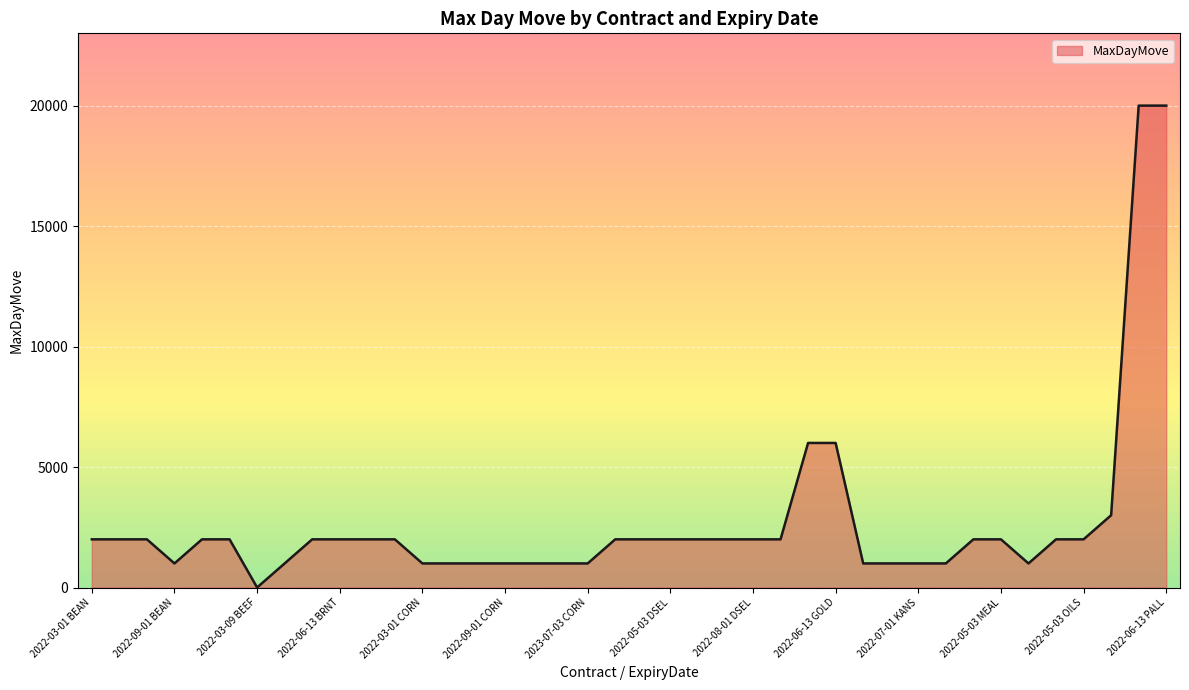

What is the maximum value shown in the chart?

20000